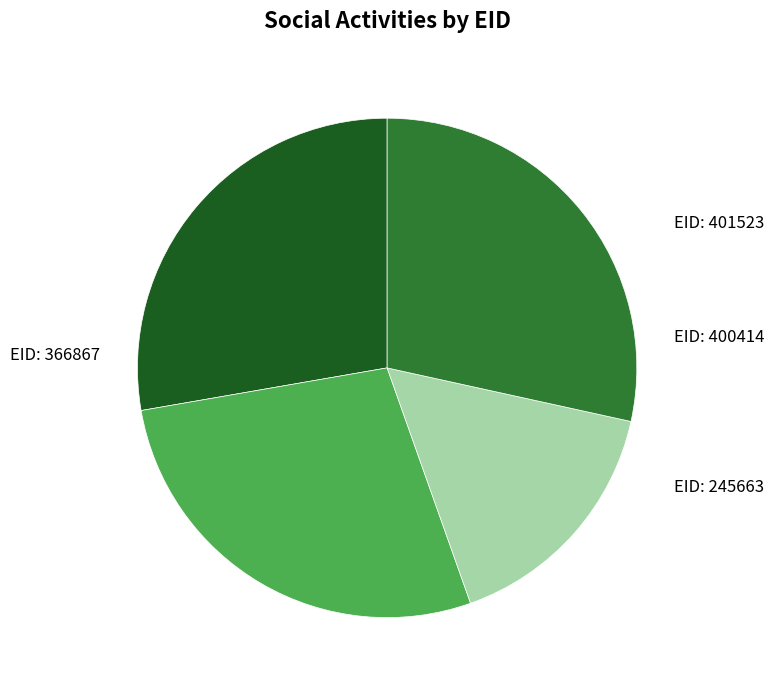

Is there any slice that represents more than half of the pie?

No